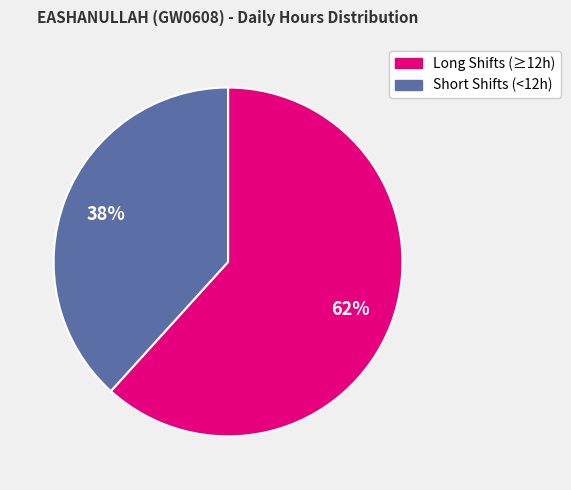

How many slices are in this pie chart?

2